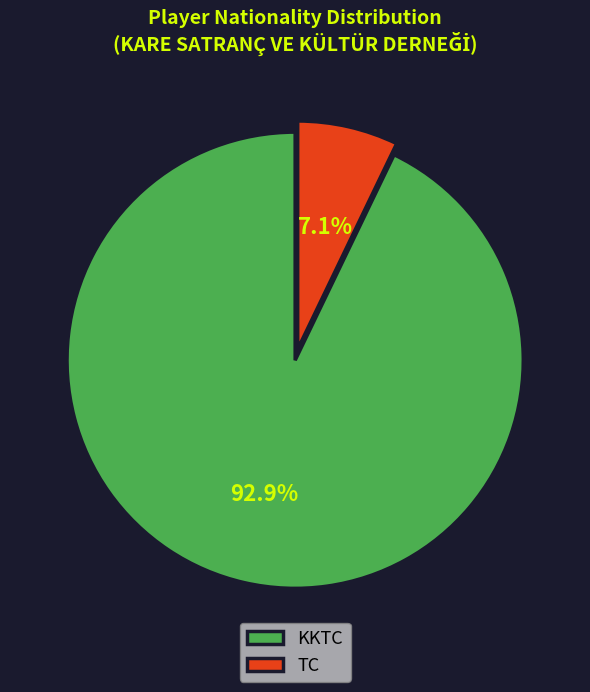

Which has a higher value, TC or KKTC?

KKTC